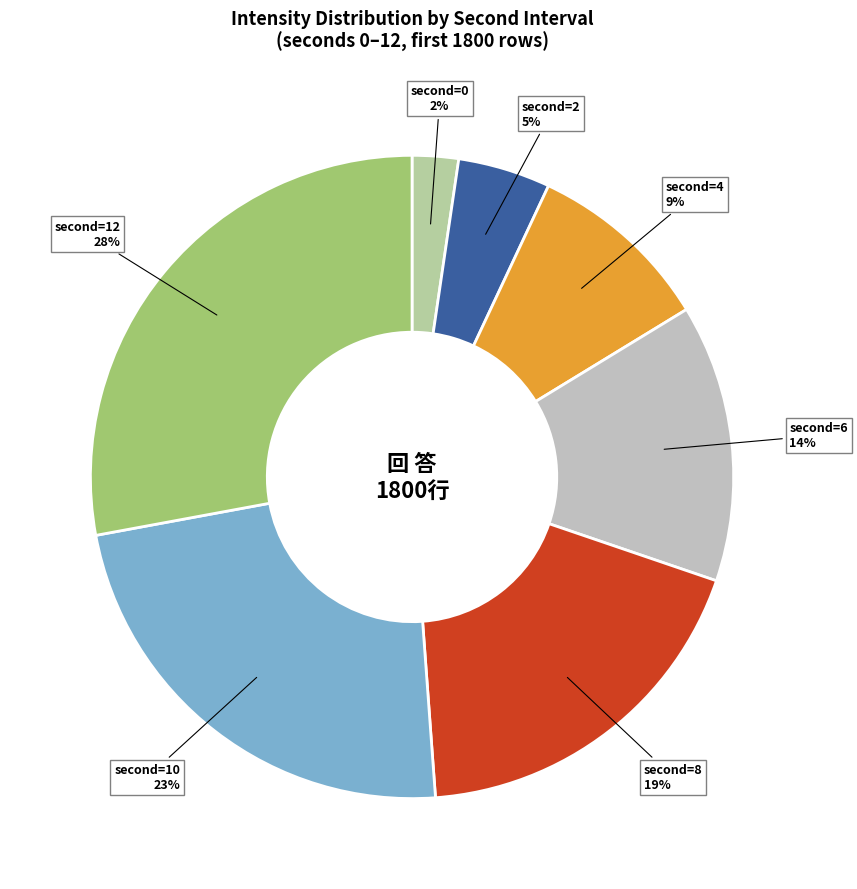

Which category has the smallest portion of the pie?

second=0